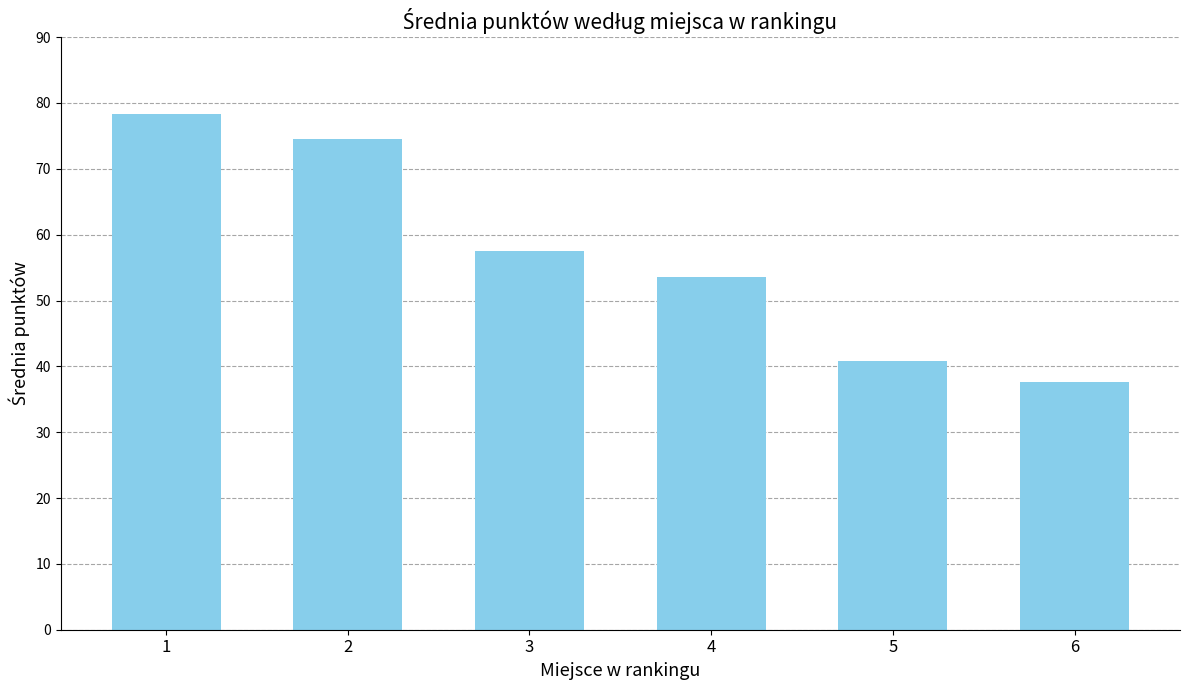

What is the change in value from 2 to 3?

-16.9